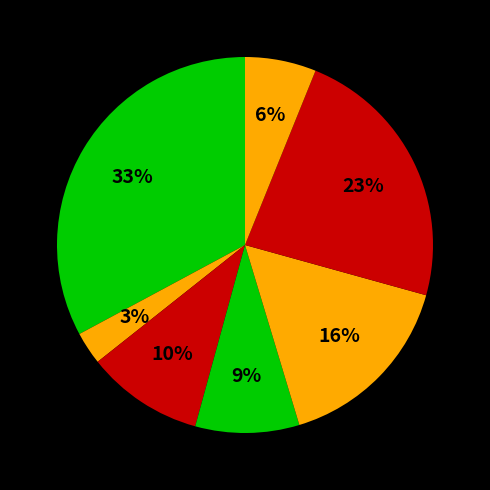

How many slices are in this pie chart?

7